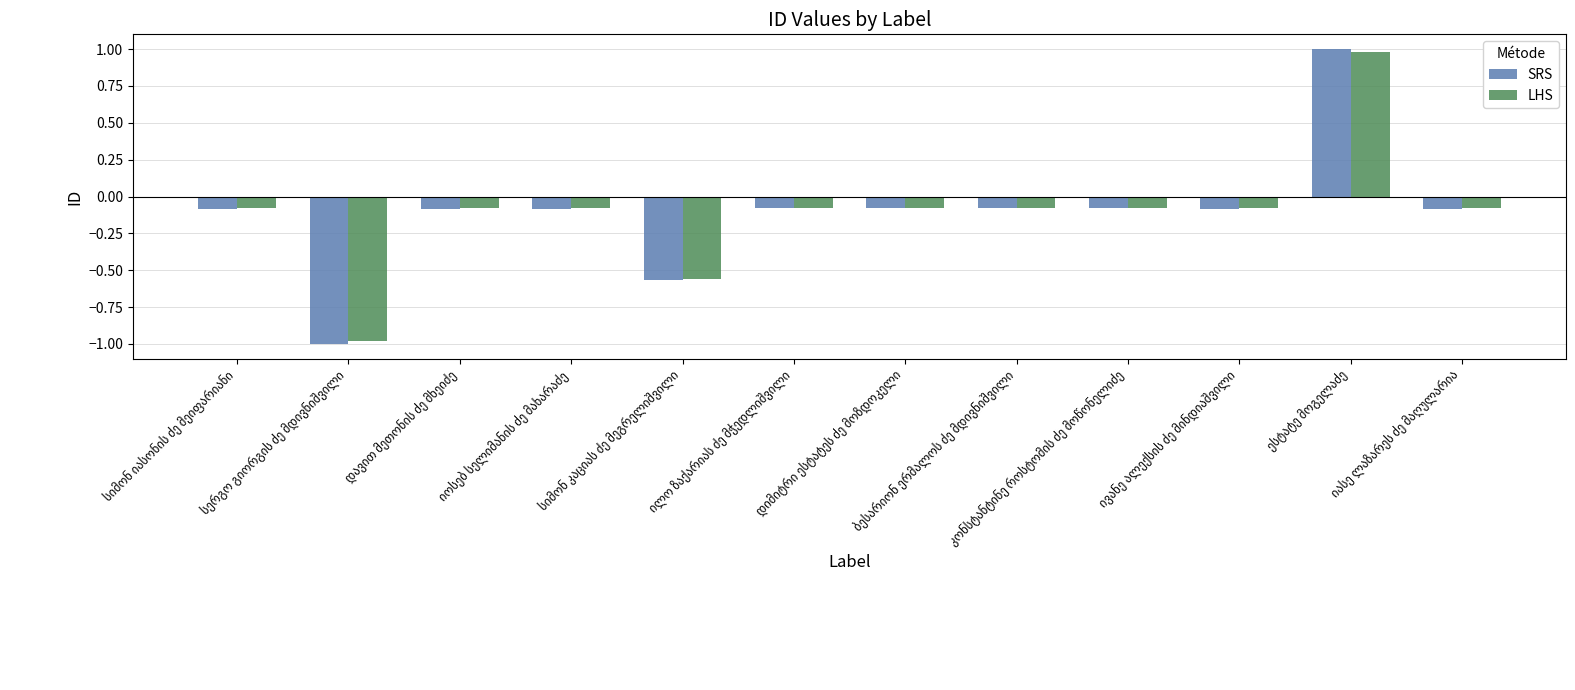

Rank the series by their maximum value, from lowest to highest.

LHS, SRS